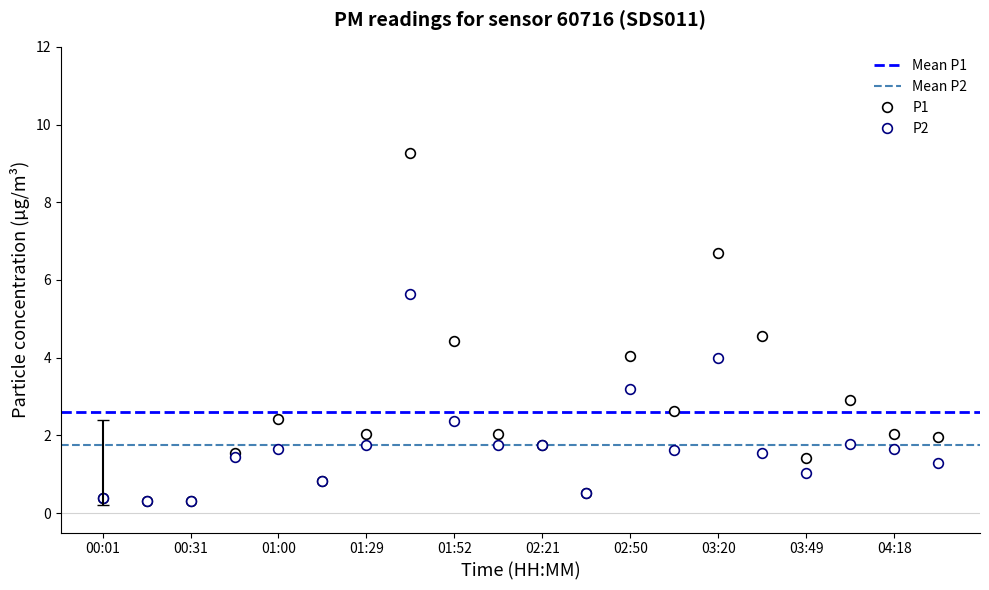

Between 02:21 and 03:49, which series saw the biggest shift?

P2